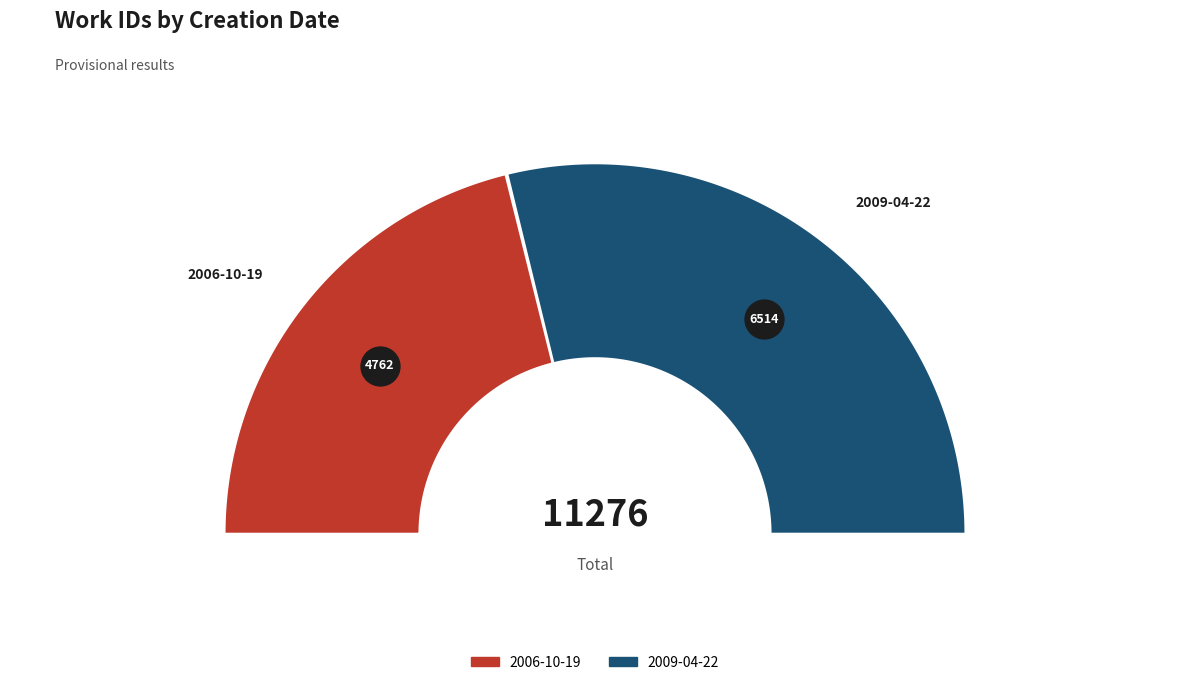

Which slice is the largest?

2009-04-22